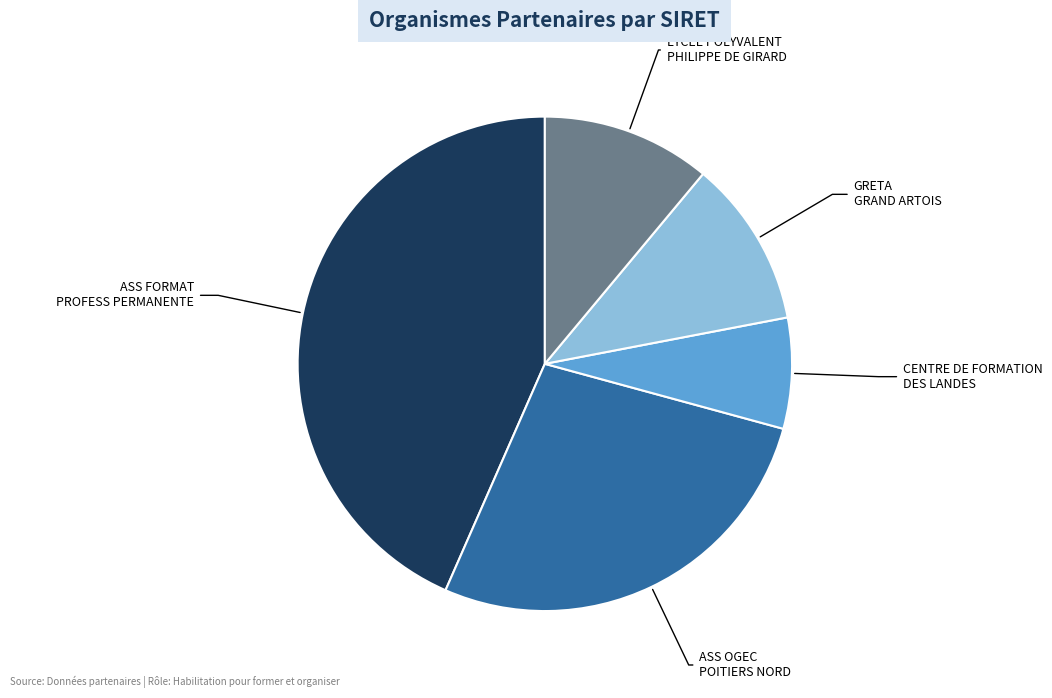

Approximately how many times larger is the value at LYCEE POLYVALENT PHILIPPE DE GIRARD compared to CENTRE DE FORMATION DES LANDES?

1.5